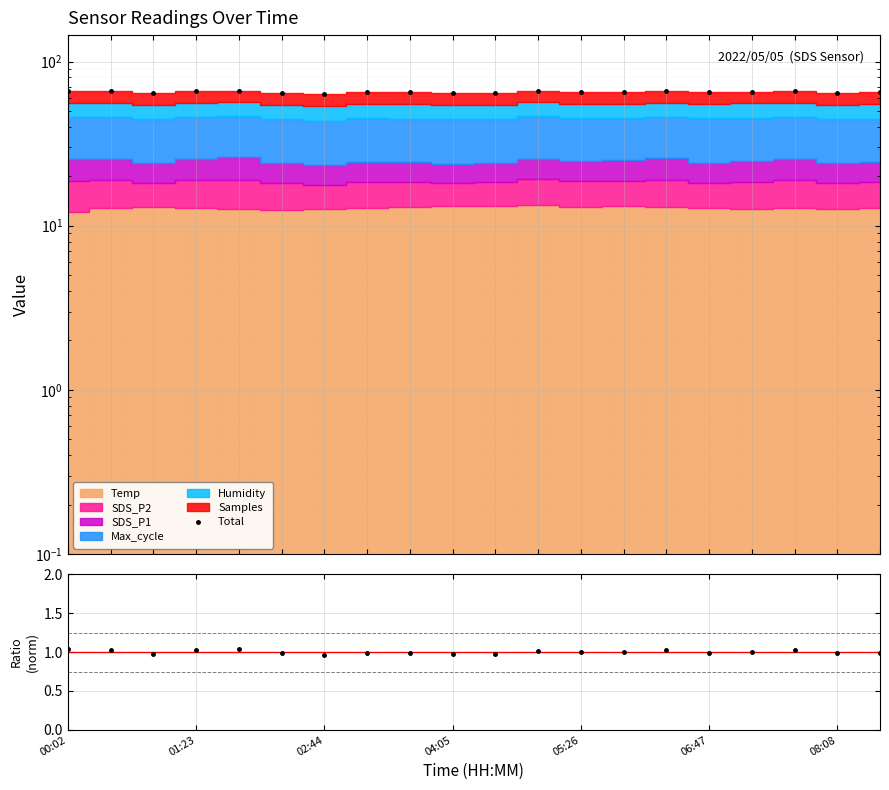

What value does the Ratio series have at 11?

1.0